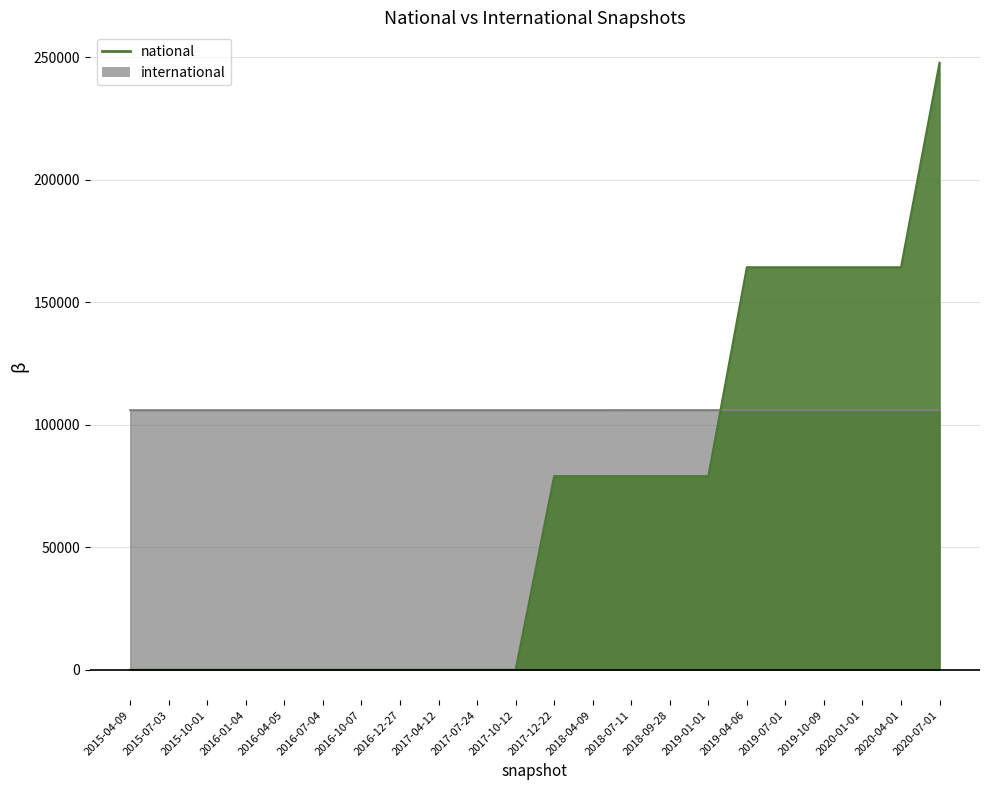

What is the difference between the maximum and minimum values in the national series?

247806